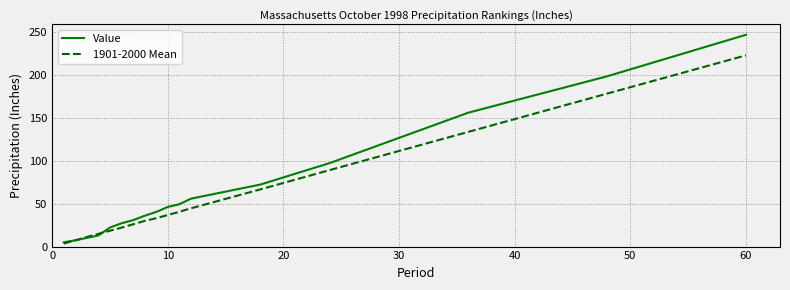

What is the average value of the 1901-2000 Mean series?

57.7